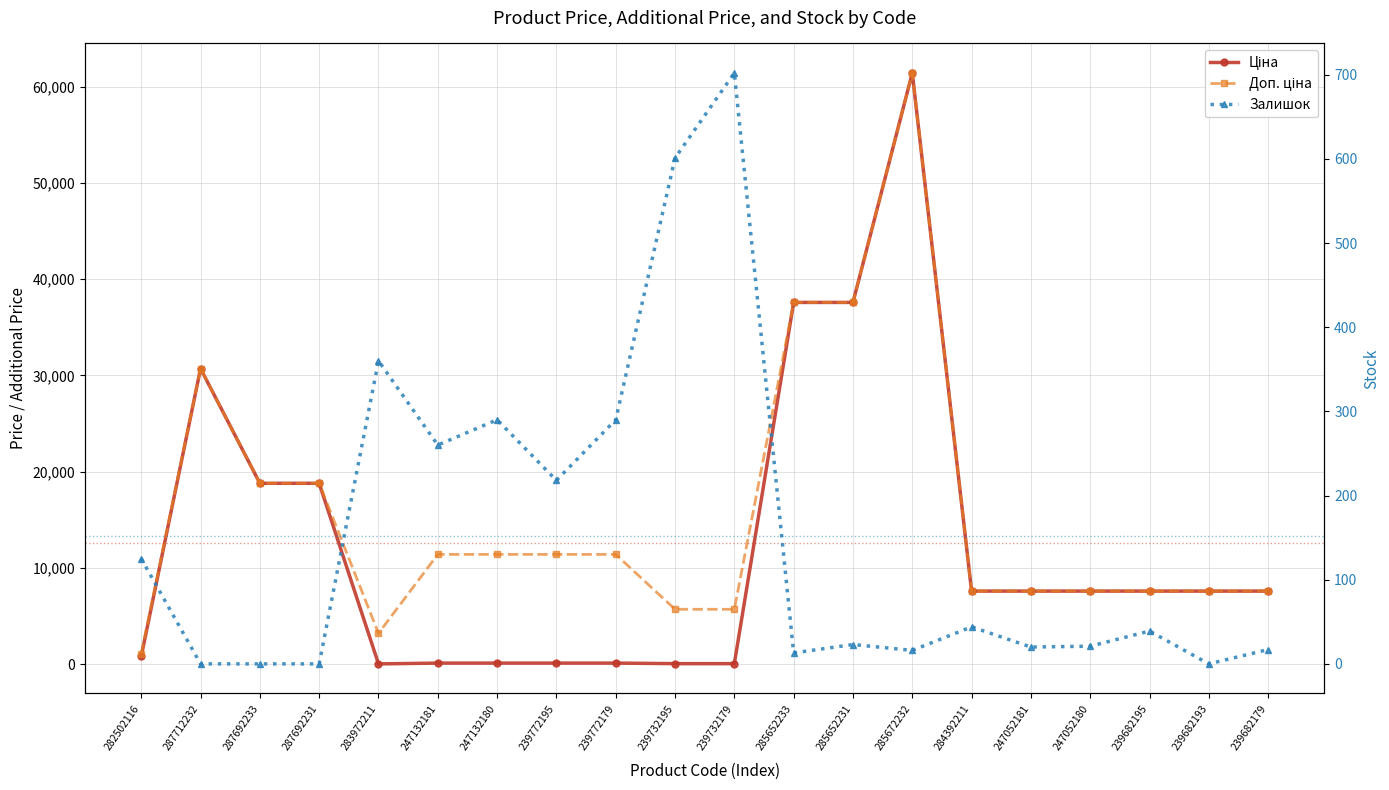

What is the total value across all series at 239732179?

6464.1